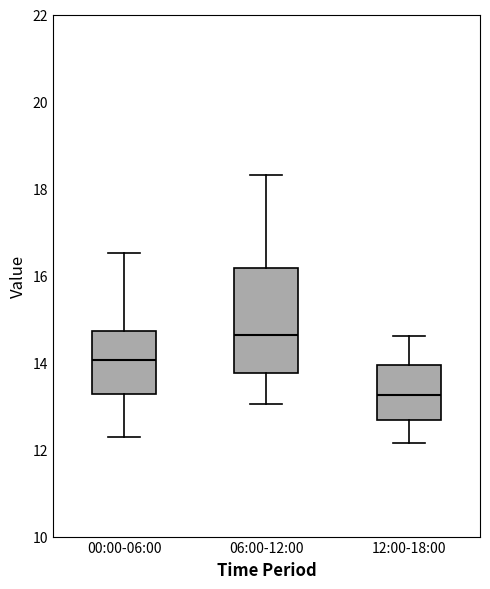

Which box's median line is the lowest?

12:00-18:00